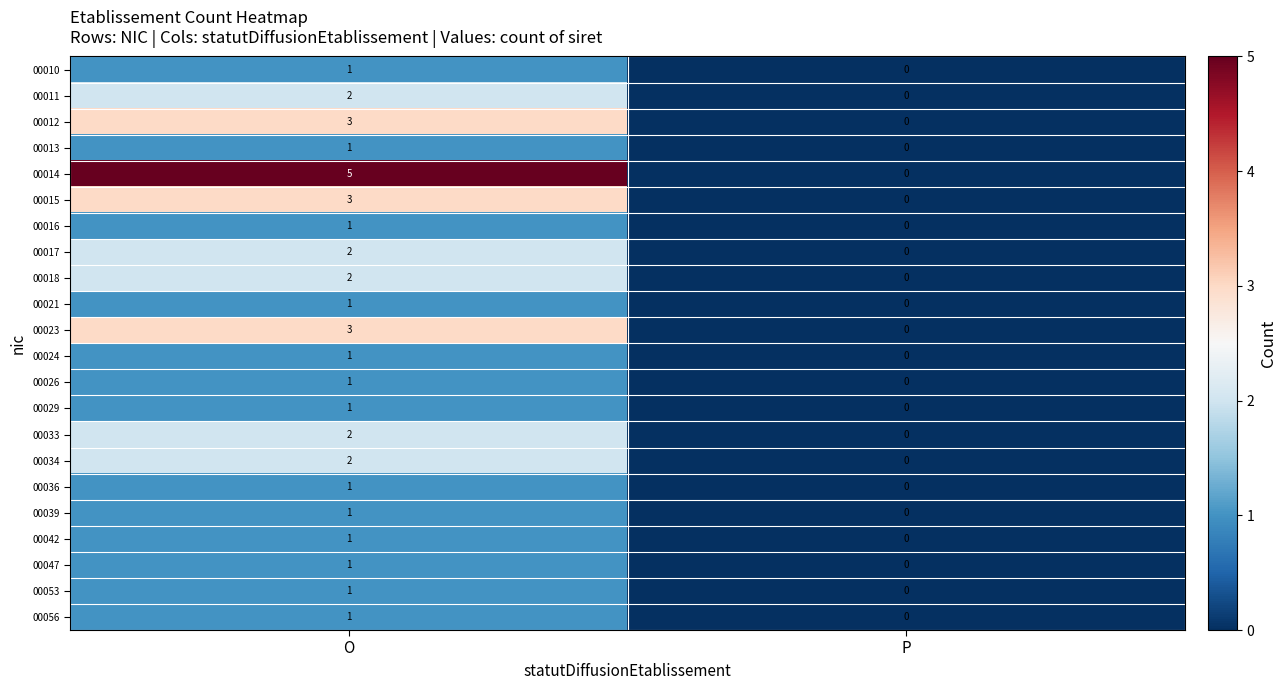

Which series changed the most between O and P?

00014